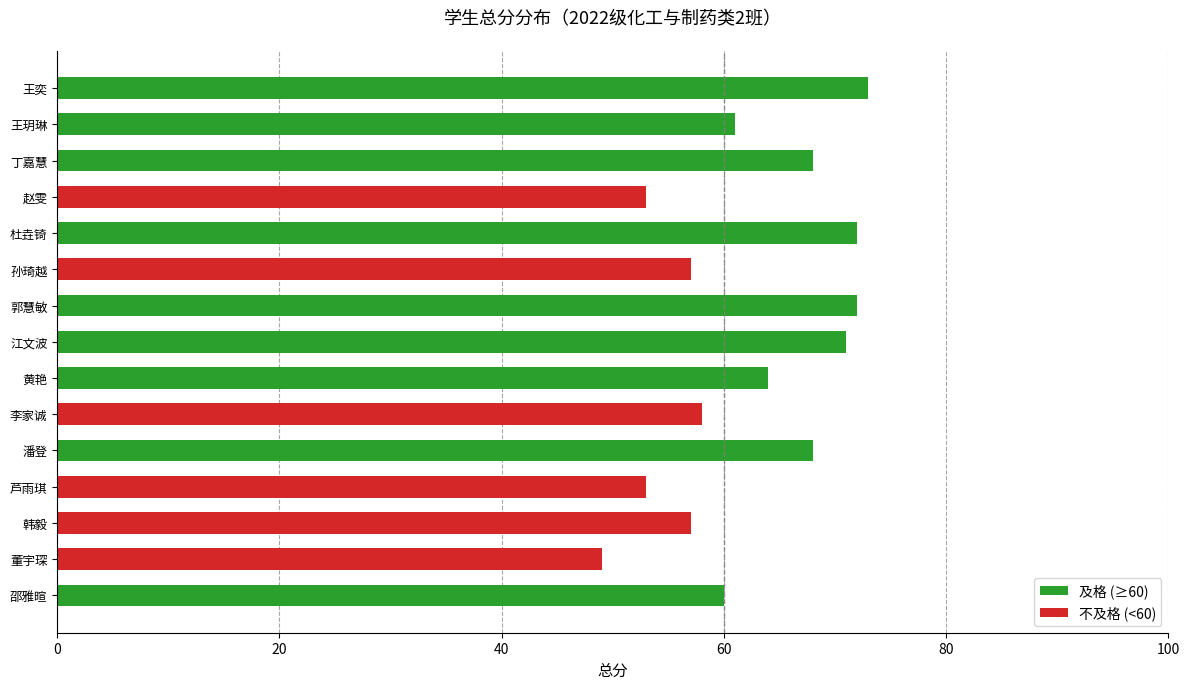

What is the difference between the maximum and minimum values?

24